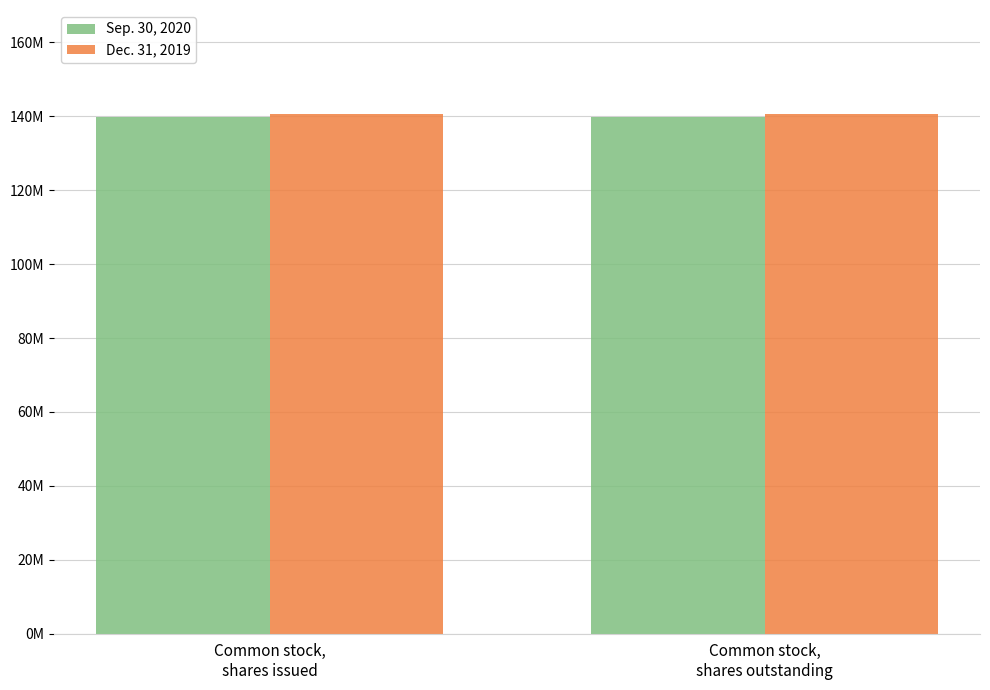

List the labels in order of Dec. 31, 2019 value, smallest first.

Common stock,
shares issued, Common stock,
shares outstanding